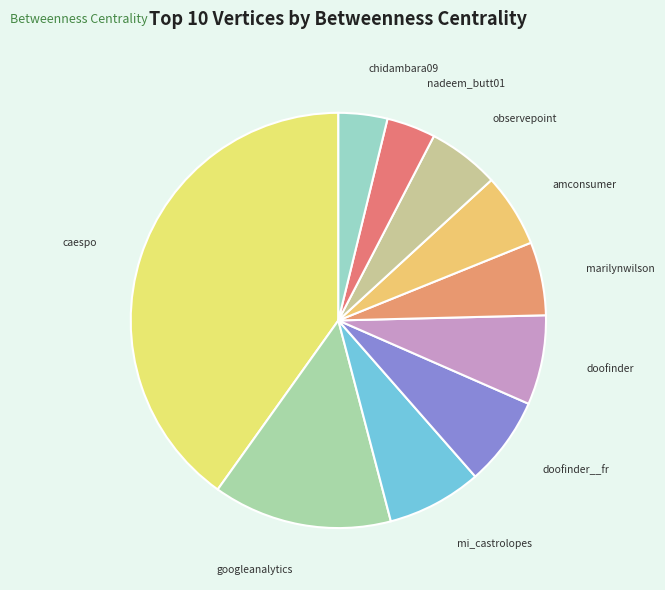

Count the number of slices in the pie.

10